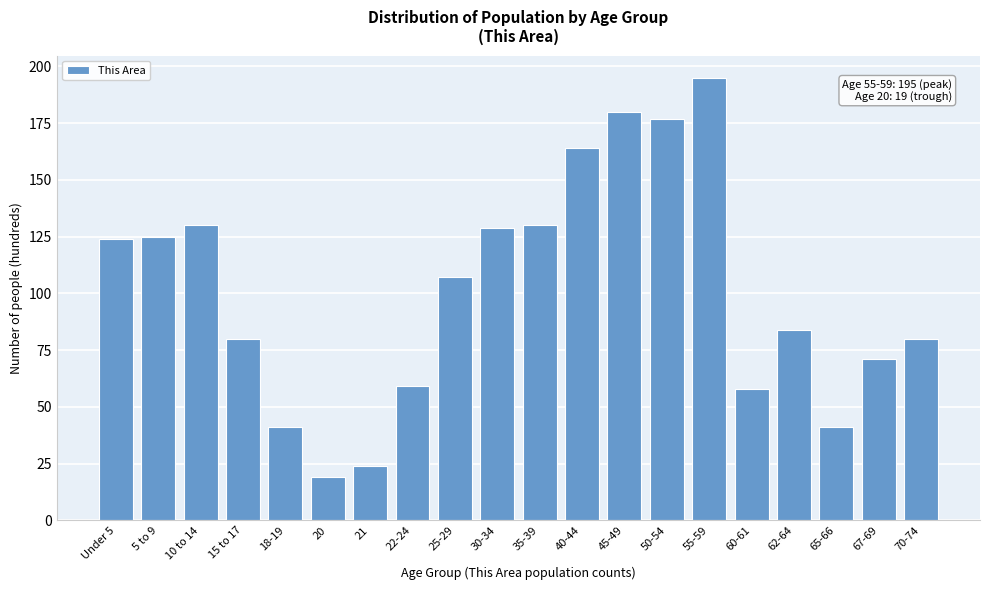

Reading left to right, transcribe all the data shown in this chart.

124	125	130	80	41	19	24	59	107	129	130	164	180	177	195	58	84	41	71	80